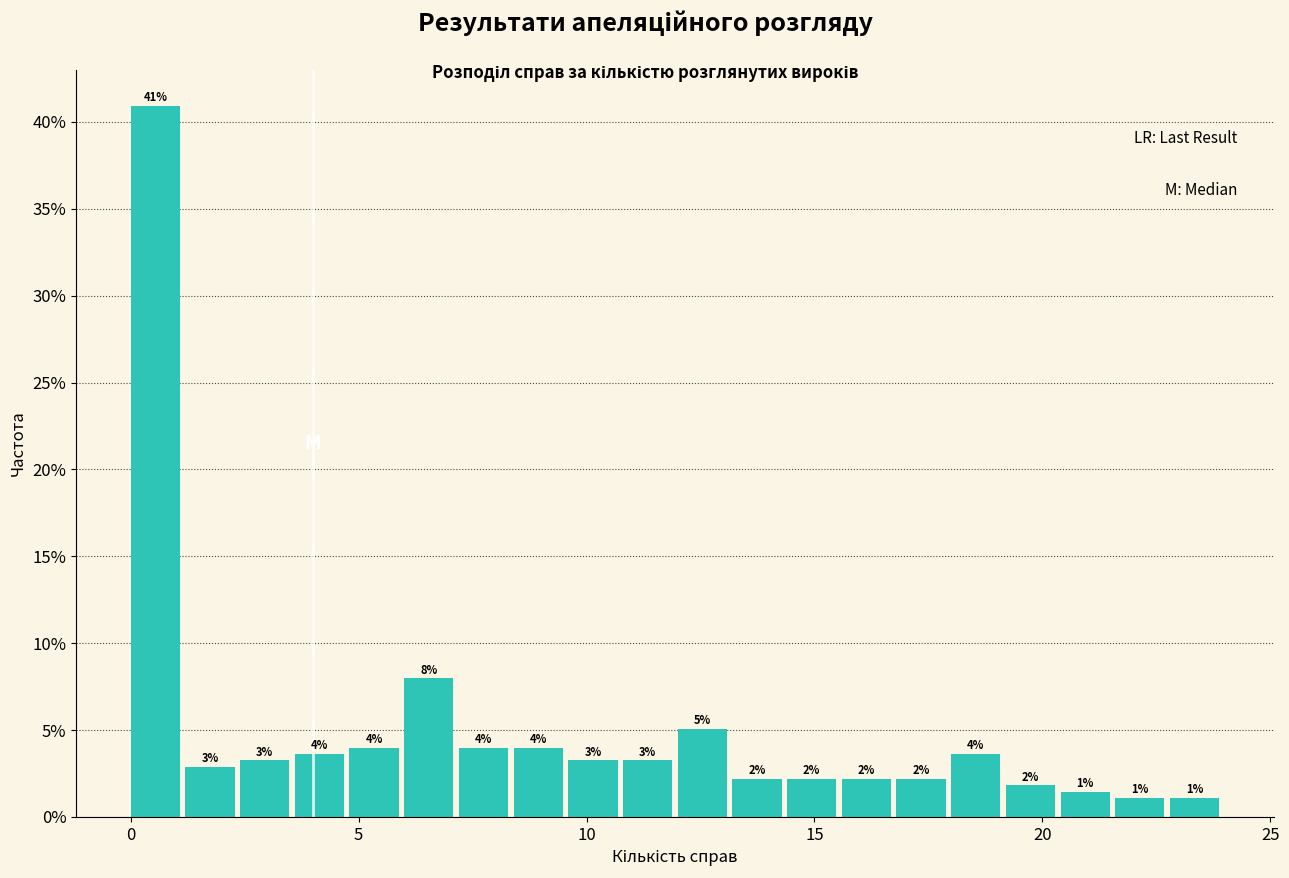

Read against the x-axis, roughly where is the centre of the tallest bar?

0.5